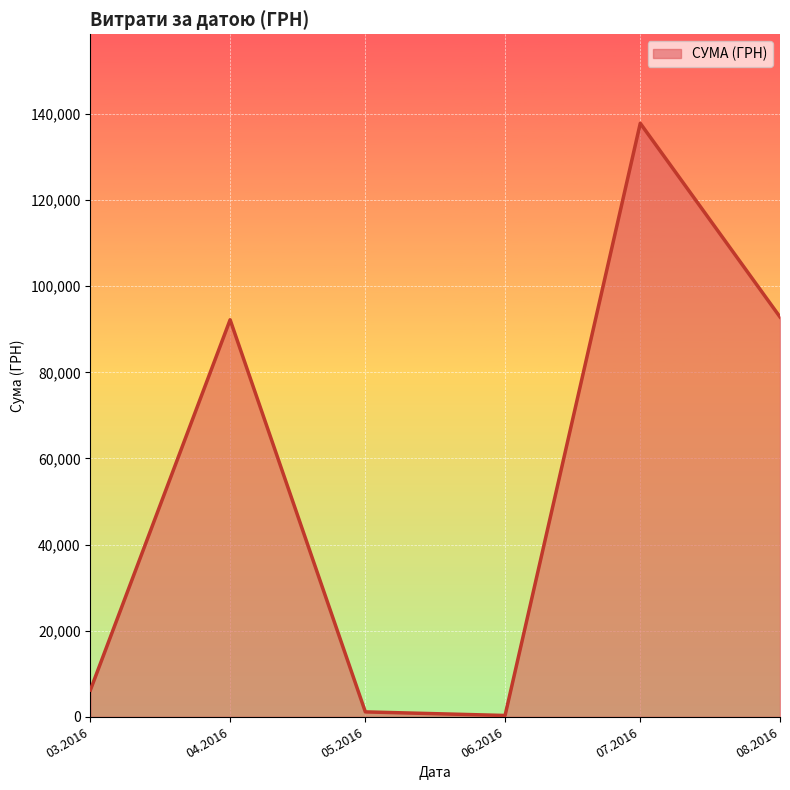

What is the ratio of the value at 07.2016 to the value at 03.2016?

22.2